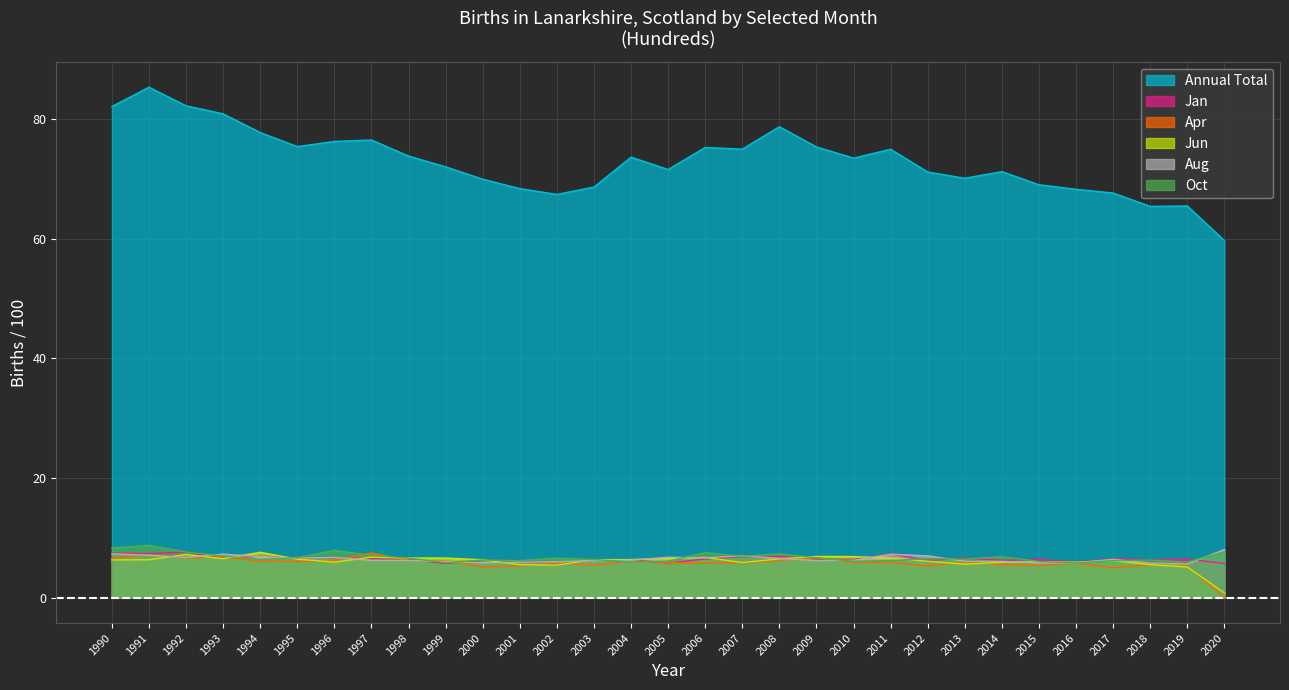

In Apr, how many points are lower than both neighbors (excluding endpoints)?

8